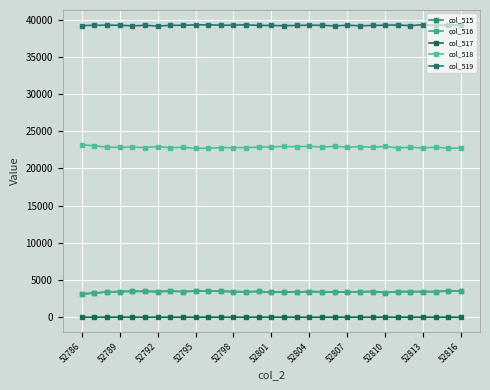

Which series has the largest total across all categories?

col_519